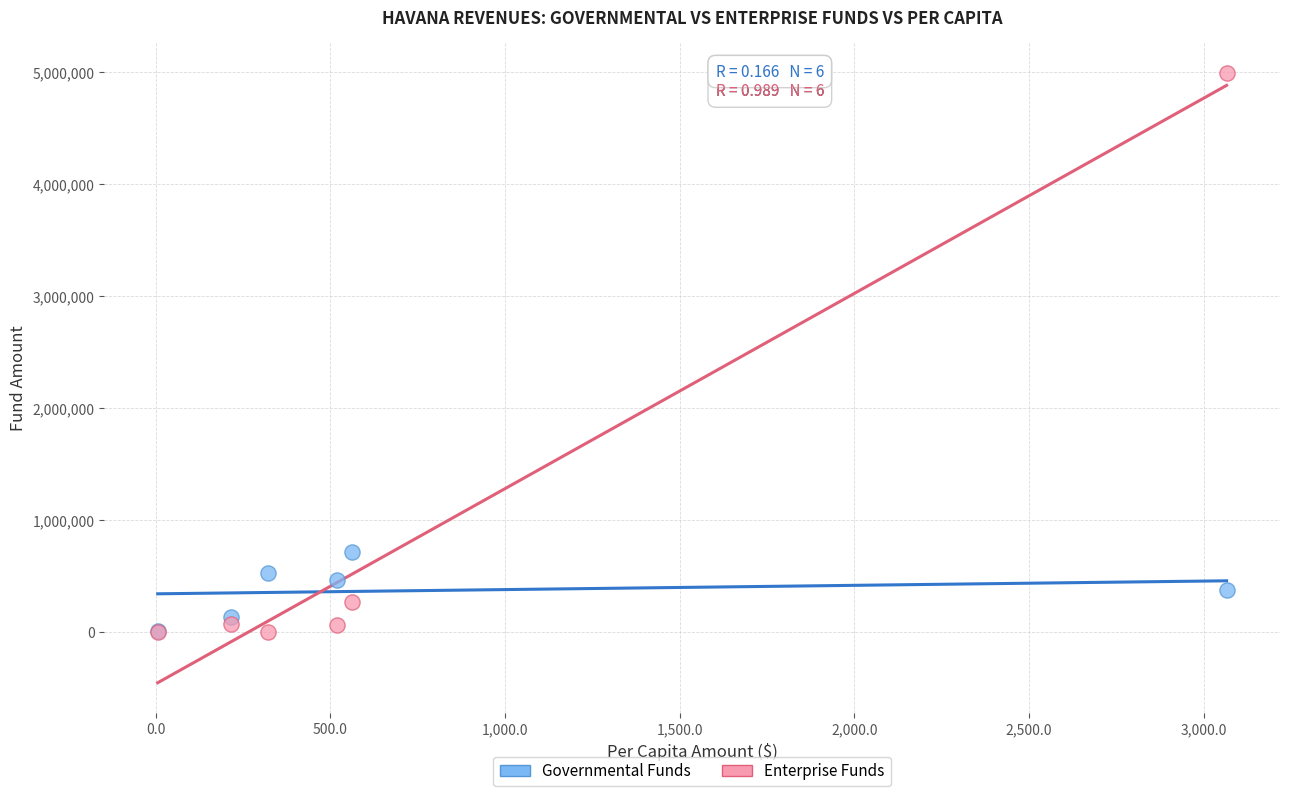

In the Enterprise Funds series, what Y value is closest to 2494108?

266811